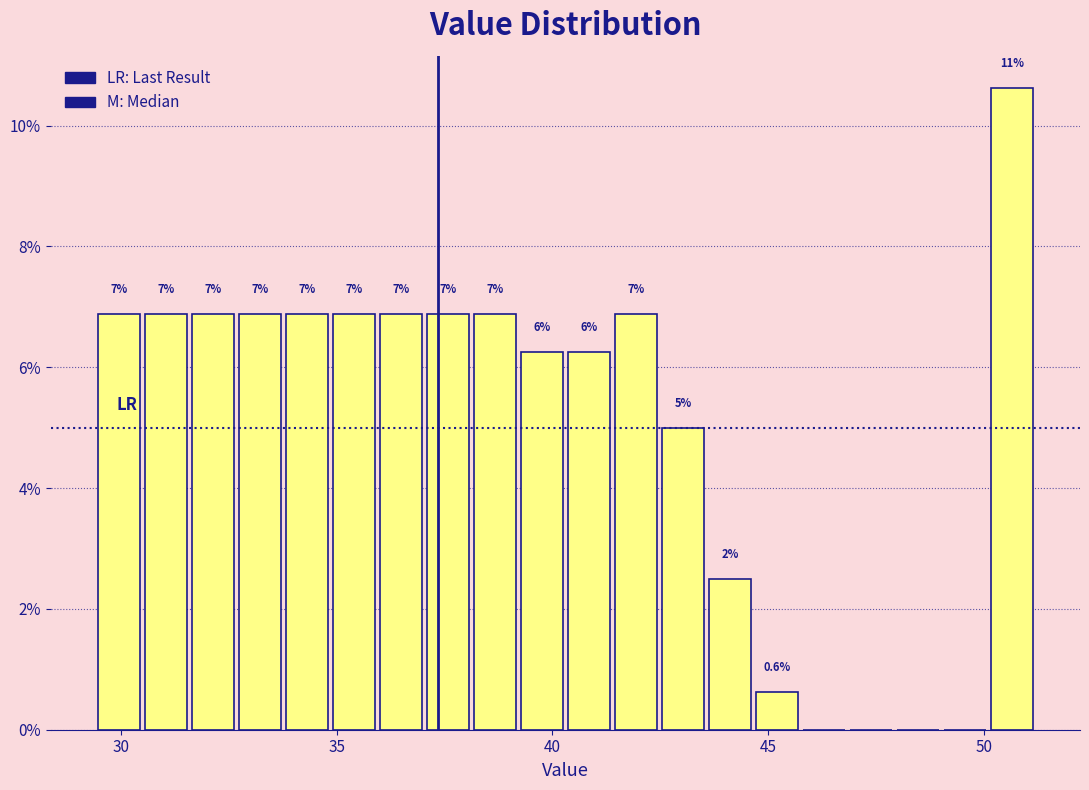

Around what value on the x-axis is the tallest bar? Give the approximate position of its centre, as read against the axis.

50.5